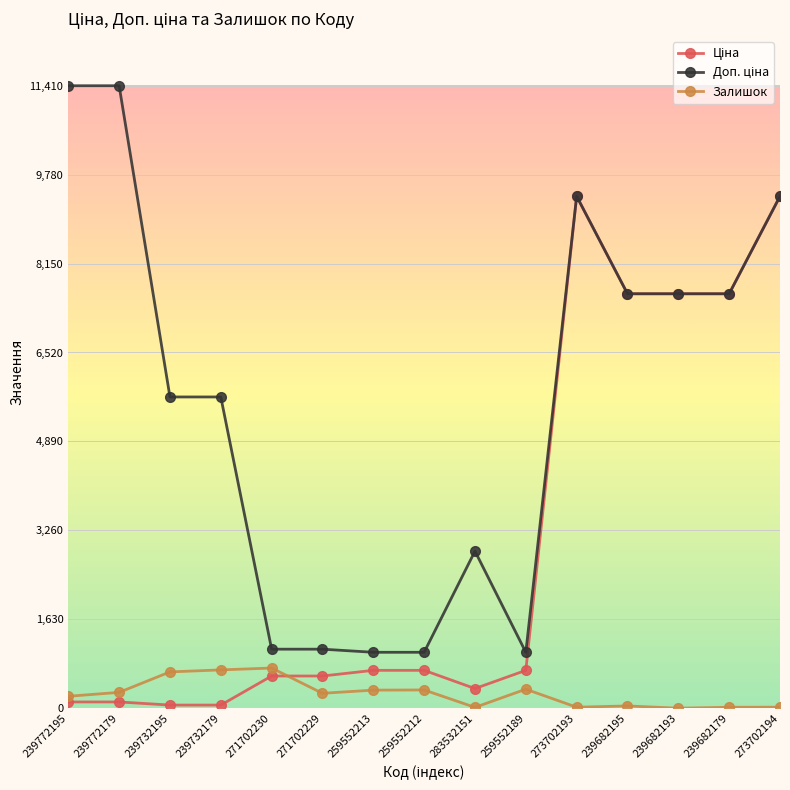

What is the spread (max minus min) of values at 239772179?

11295.9